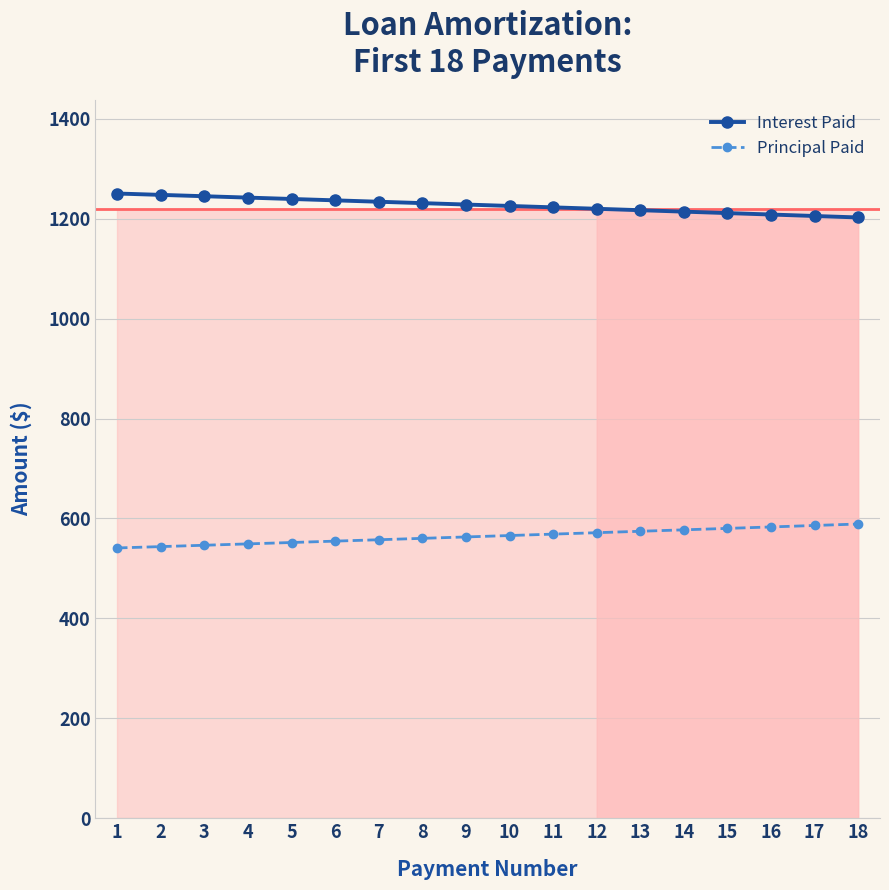

At which category is the sum across all series the highest?

13